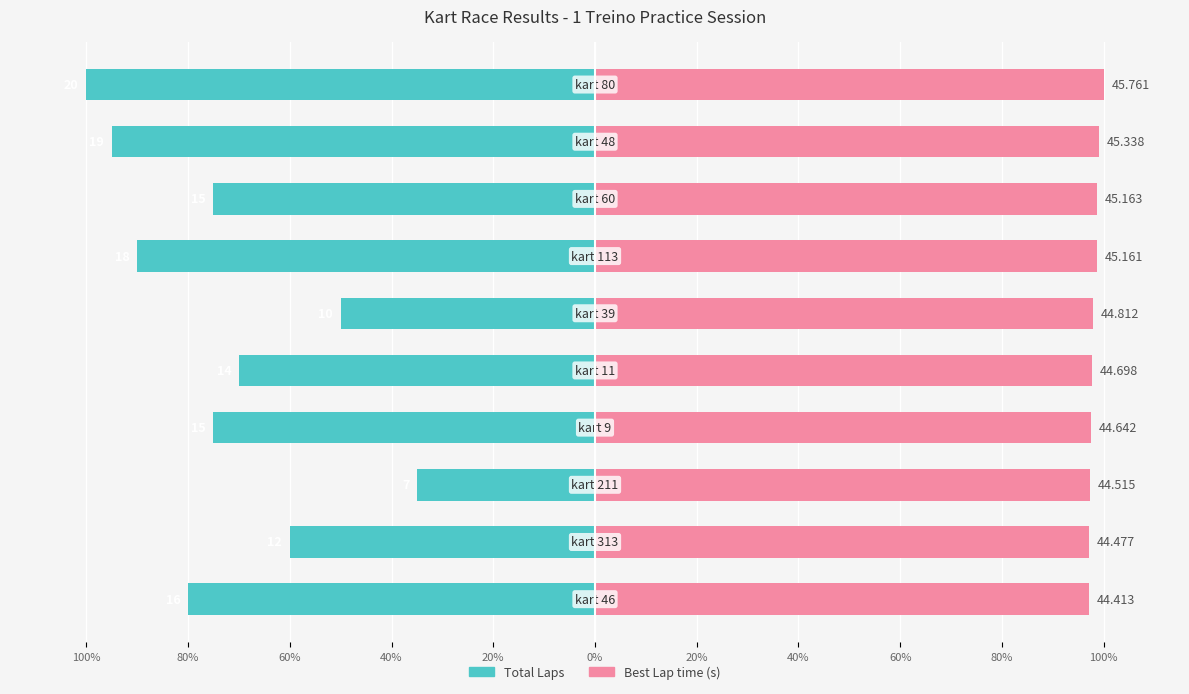

List the series in order of their overall mean, lowest first.

Total Laps, Best Lap time (s)